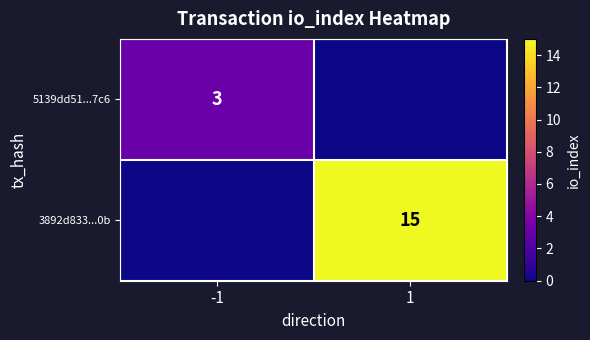

What is the total value across all series at -1?

3